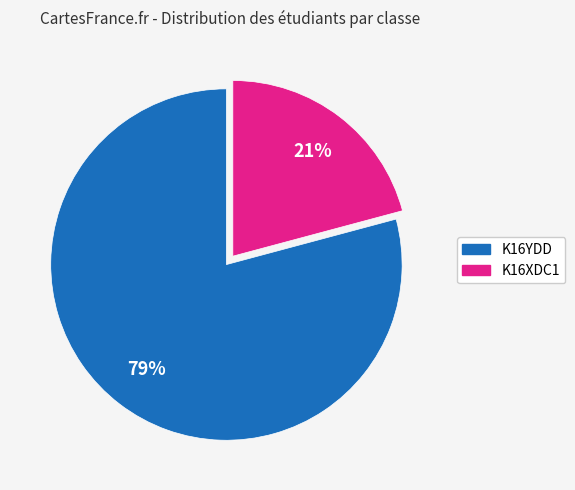

To the nearest percent, what is the difference between the largest and smallest slice percentages?

58%